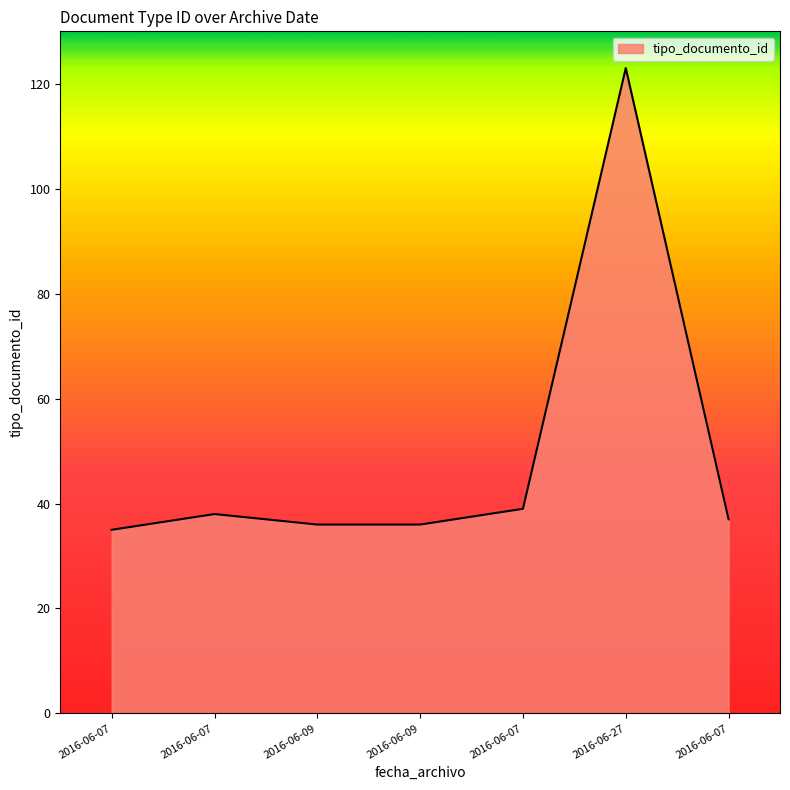

True or false: there are more than 0 points higher than both neighbors.

True